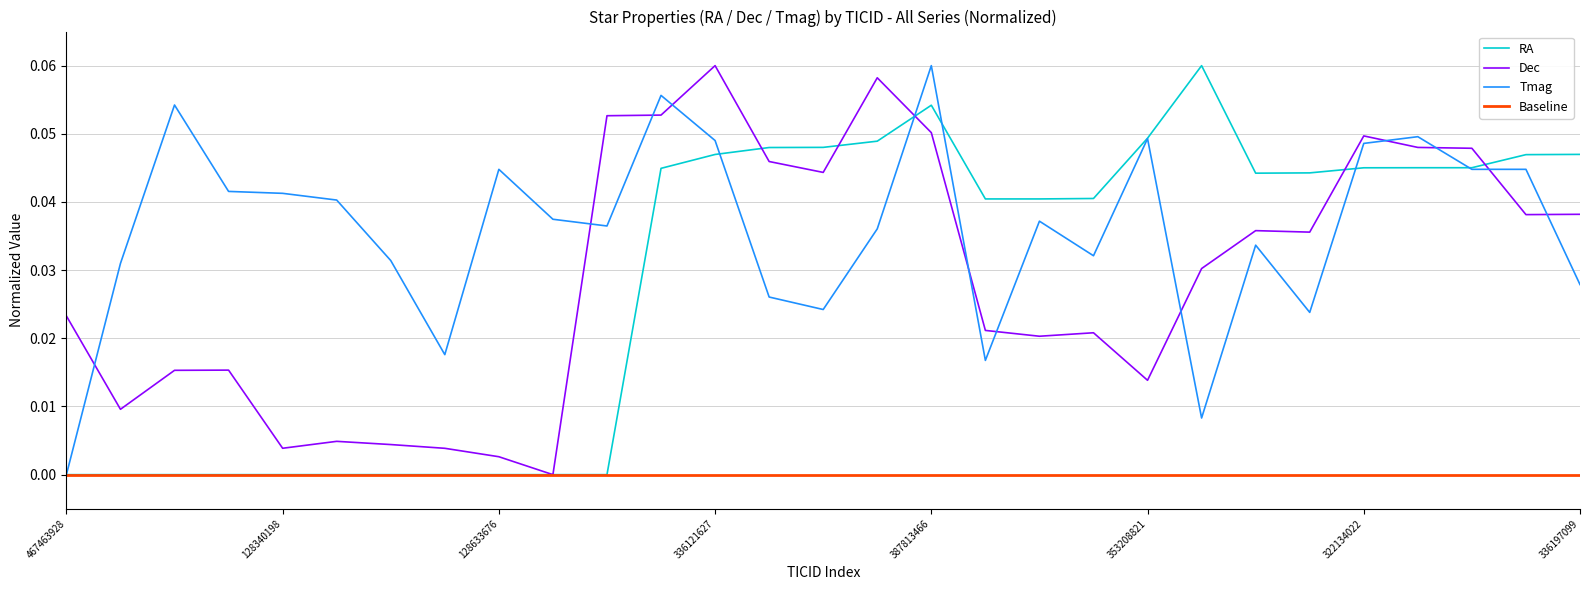

Count the Tmag values in the range 0 to 1.

29